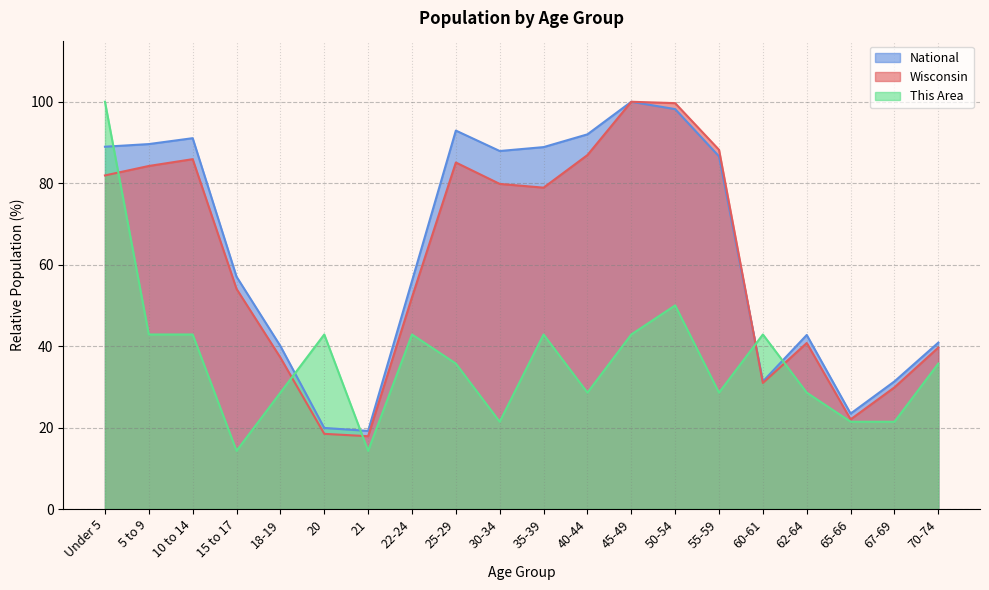

How many categories are shown in the chart?

20